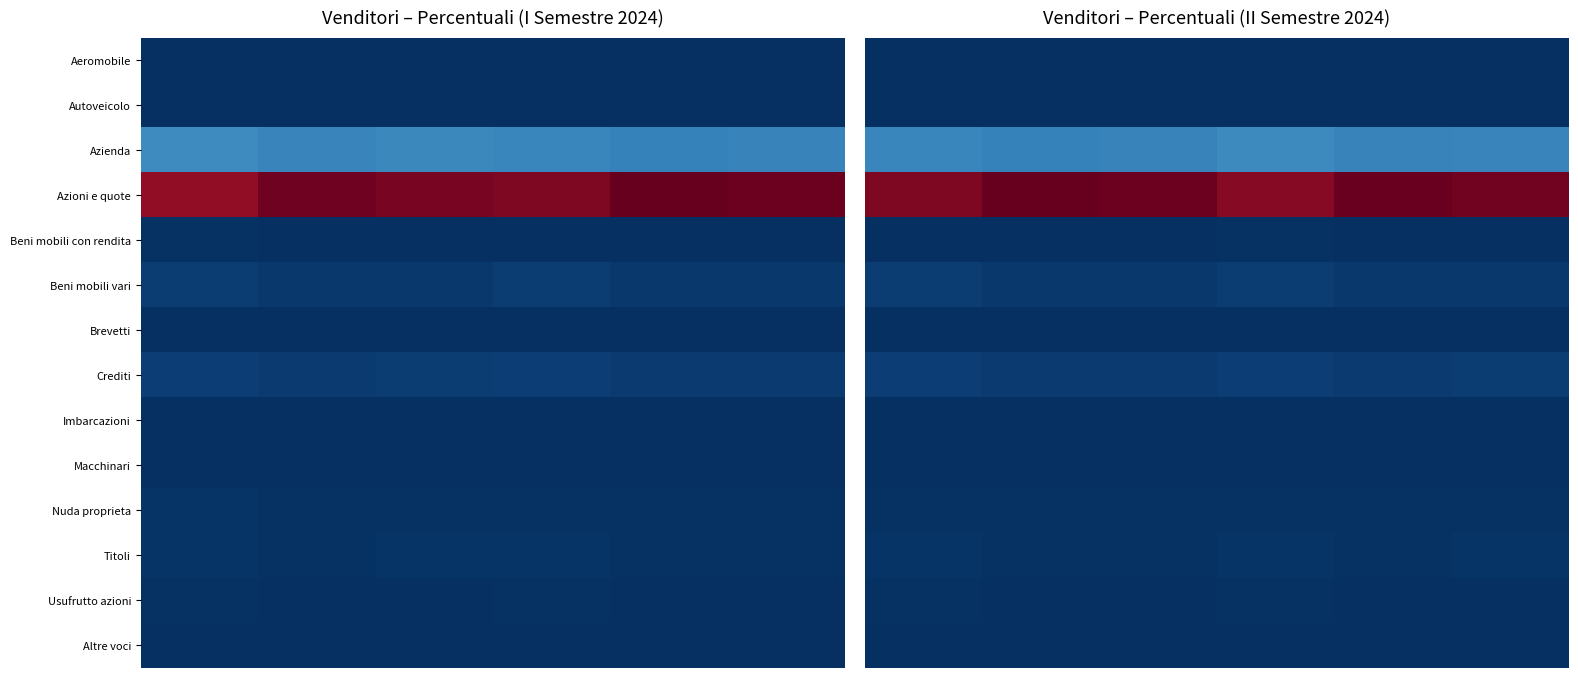

Between 5 and 1, which is larger?

1